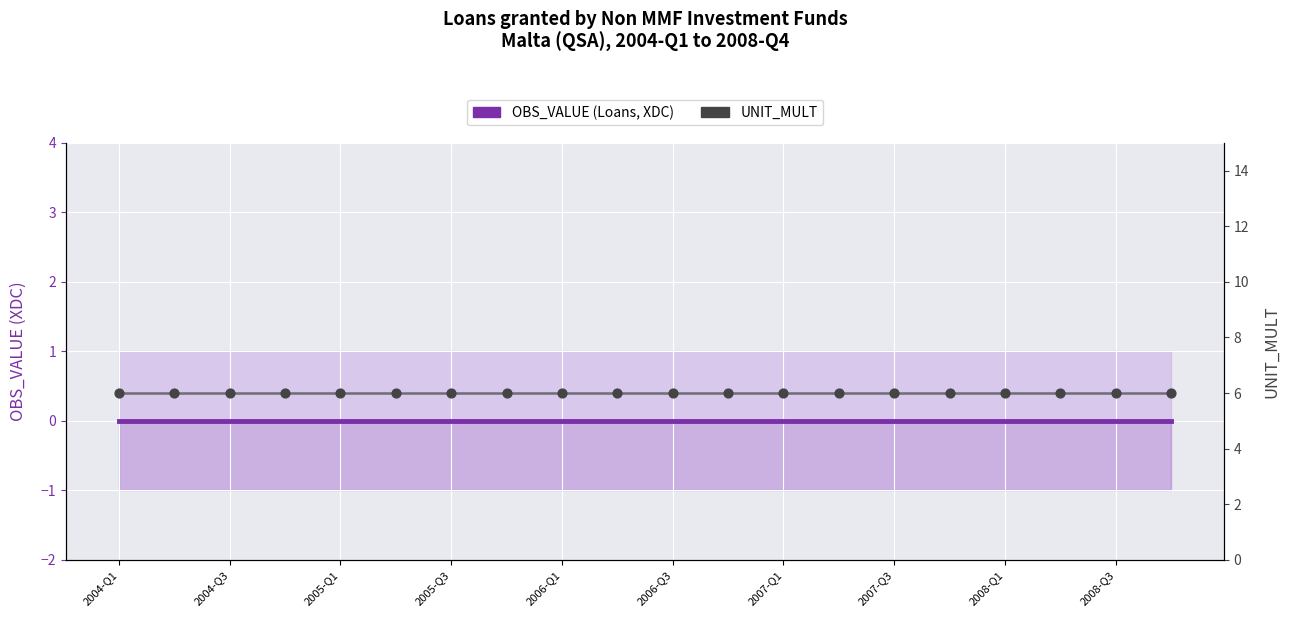

What is the total value across all series at 2005-Q1?

6